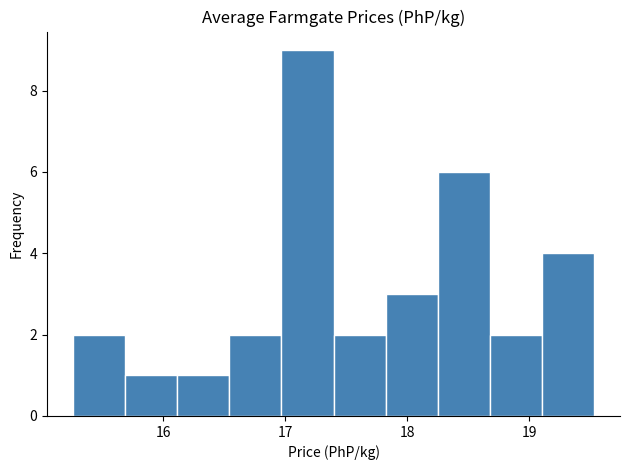

Reading left to right, transcribe this chart: for each bar, give the range it covers on the x-axis and its height. Neither the bar edges nor the heights are printed on the chart, so give them approximately, as read against the axes.

15.3 to 15.7: 2
15.7 to 16.1: 1
16.1 to 16.5: 1
16.5 to 17.0: 2
17.0 to 17.4: 9
17.4 to 17.8: 2
17.8 to 18.3: 3
18.3 to 18.7: 6
18.7 to 19.1: 2
19.1 to 19.5: 4